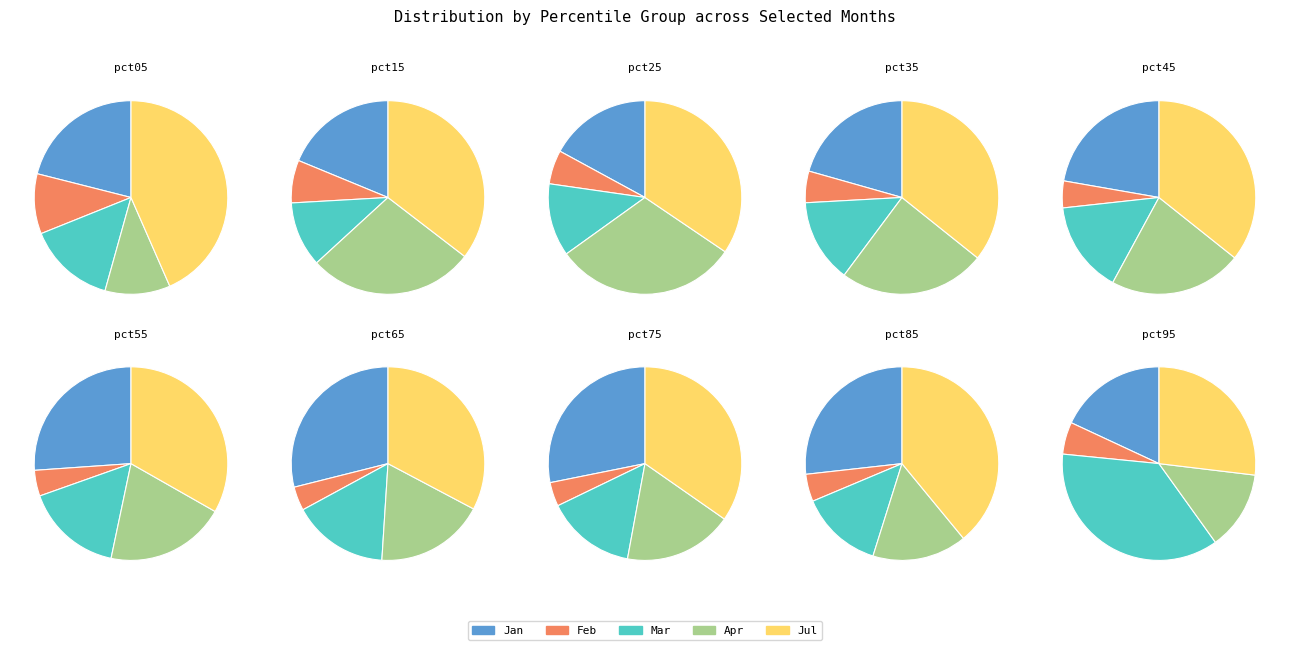

The pct55 slice represents 1% of the pie. True or false?

False